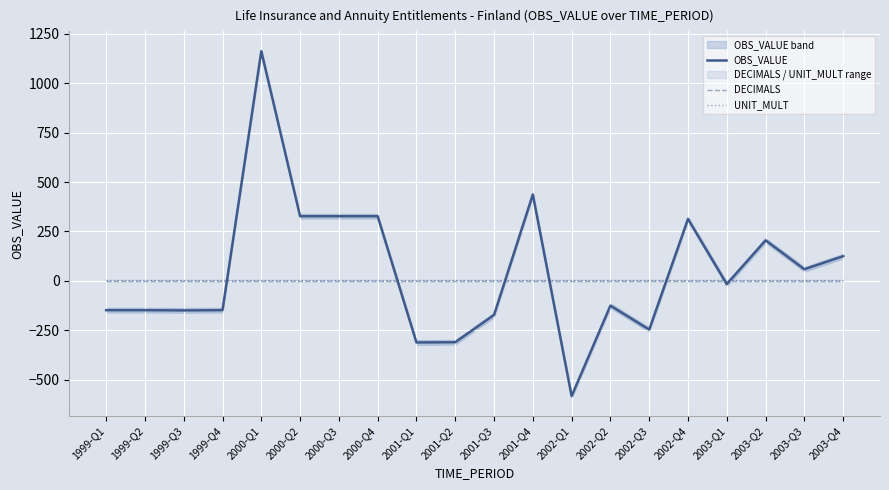

What is the value of the UNIT_MULT point at the 8th from the left?

6